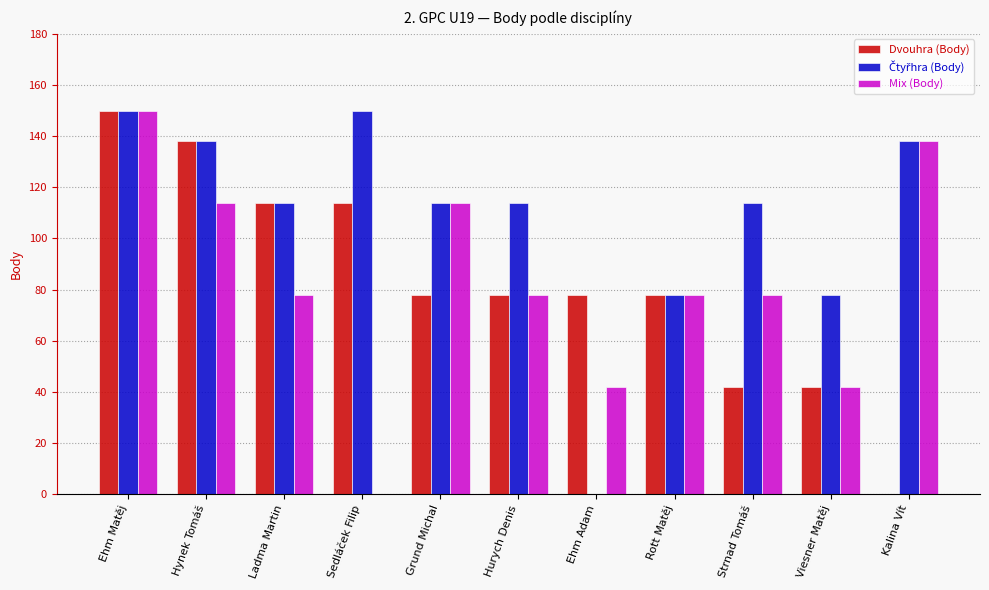

What is the sum of all Dvouhra (Body) values?

912